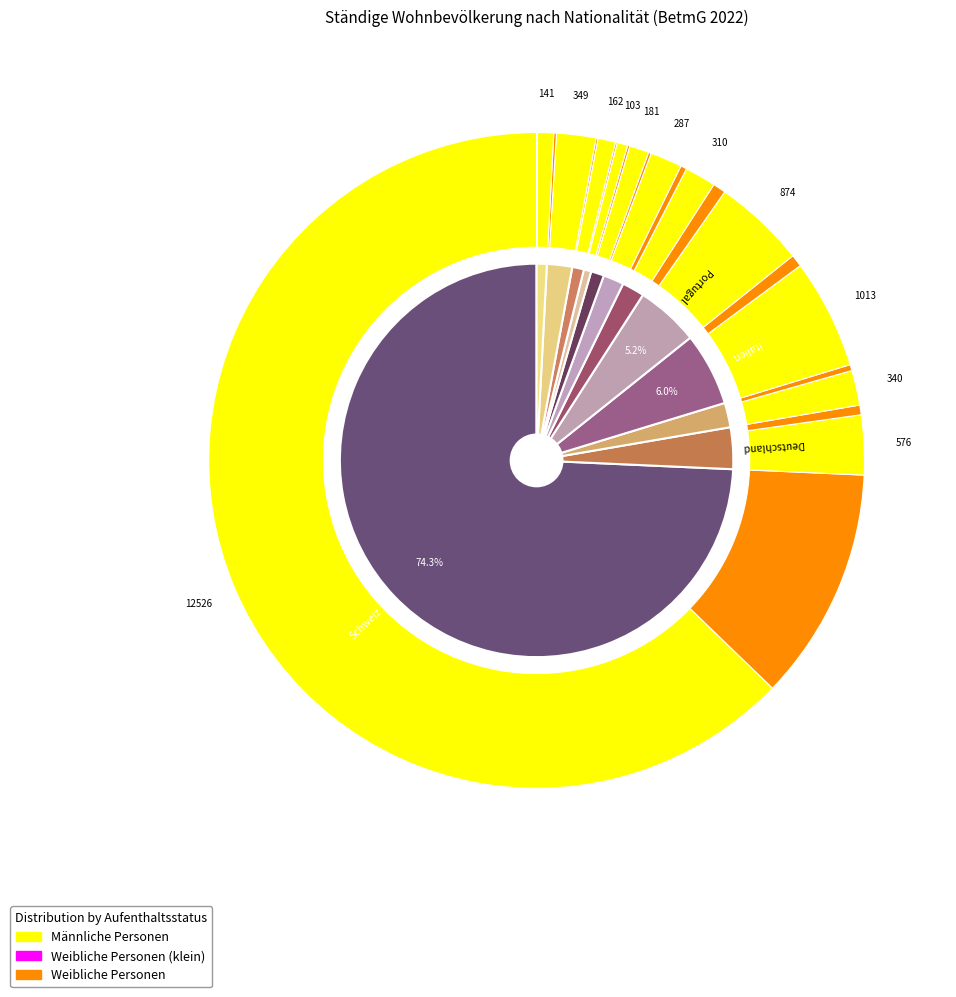

How many segments does this pie chart have?

12